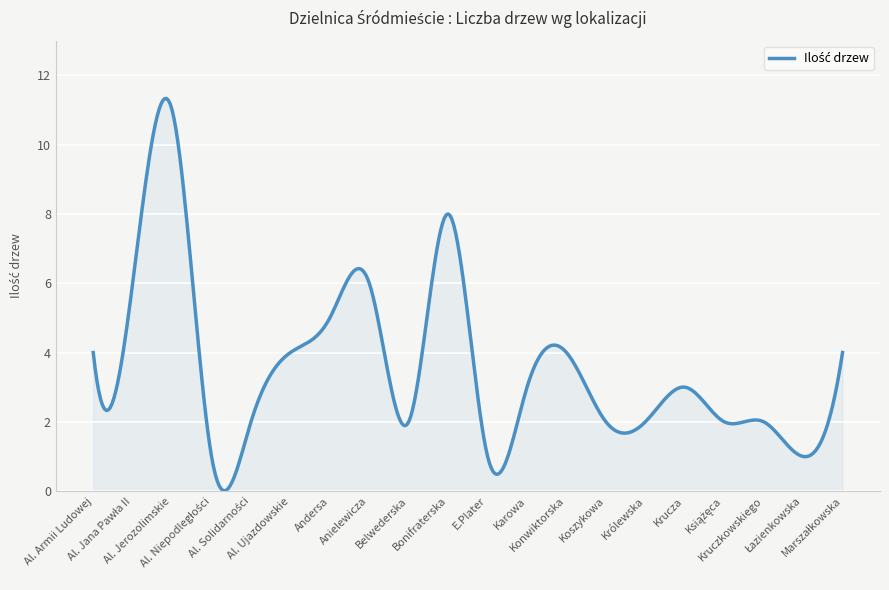

What is the greatest value displayed?

11.3